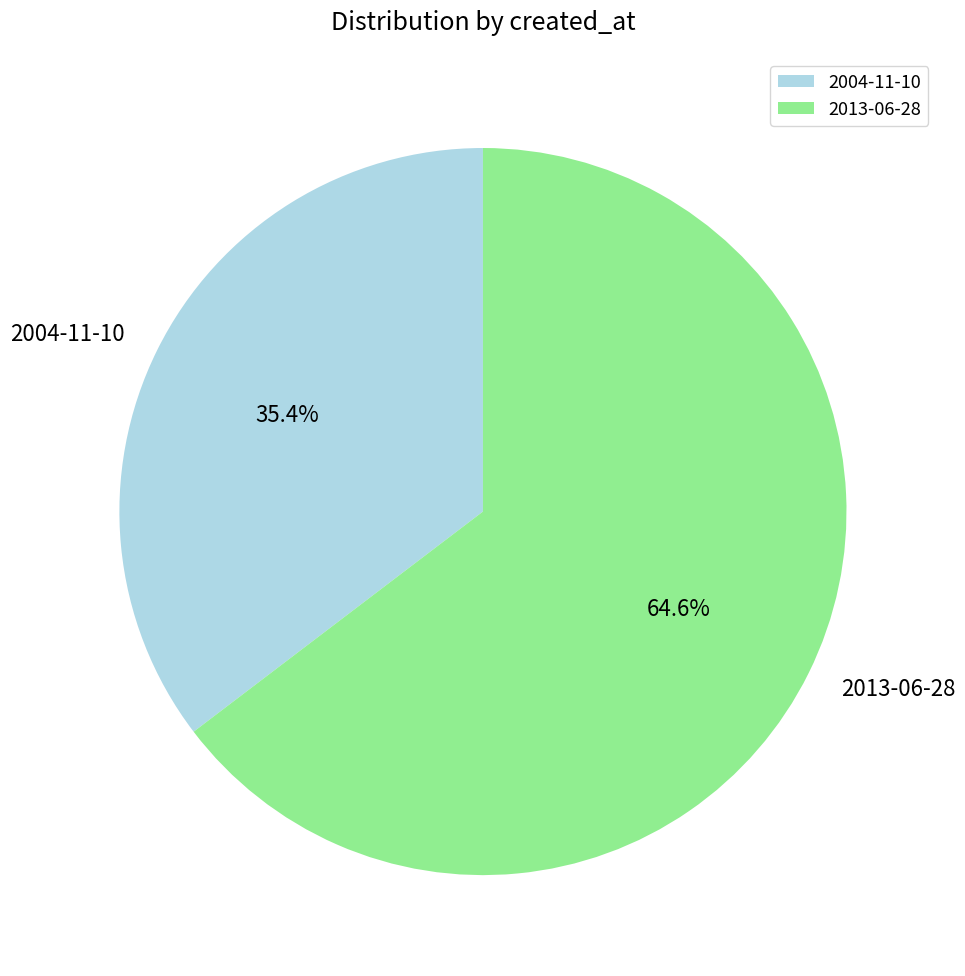

The 2013-06-28 slice represents 70% of the pie. True or false?

False